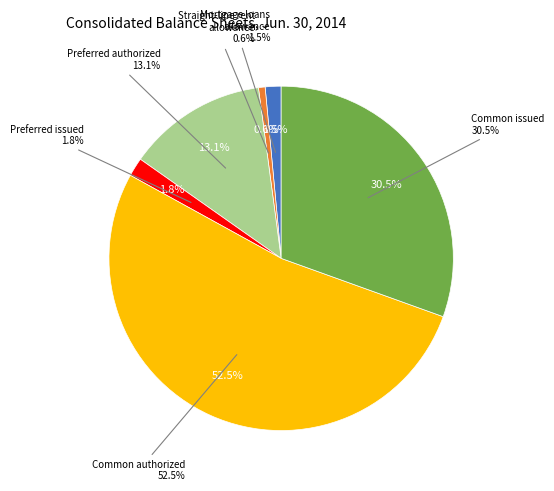

Is it true that Straight-line rent receivable allowance is 12% of the pie?

False